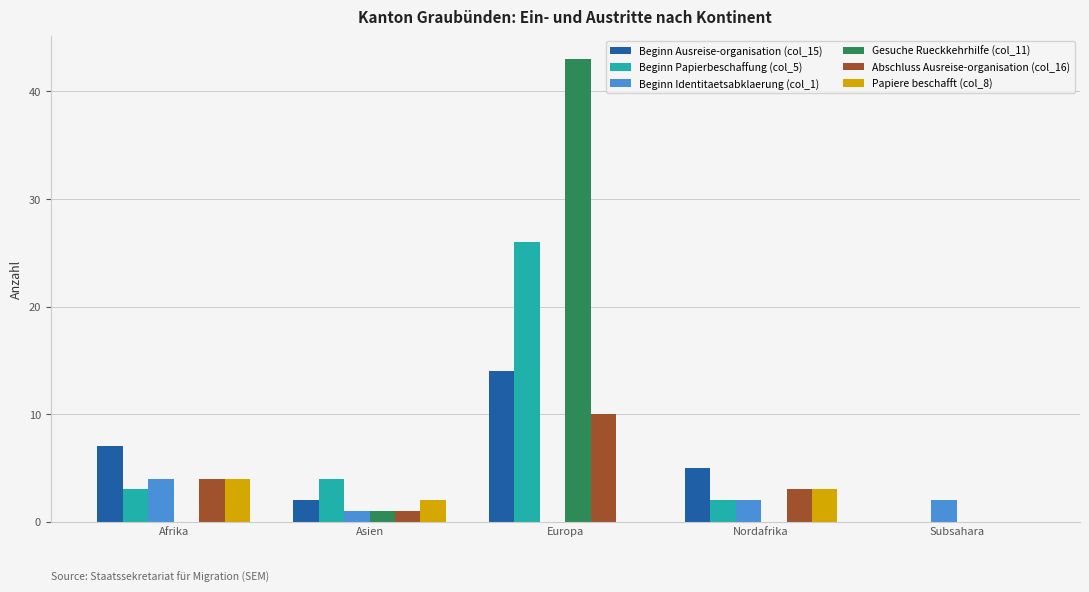

The value of Beginn Ausreise-organisation (col_15) at Afrika is 1. True or false?

False